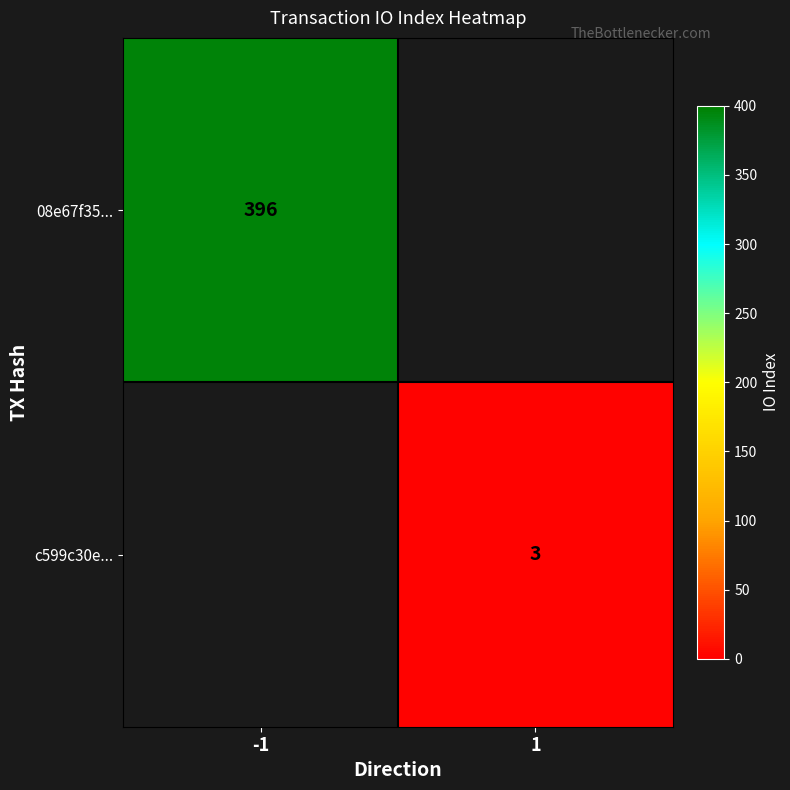

True or false: c599c30e... has a value of 3 at 1.

True